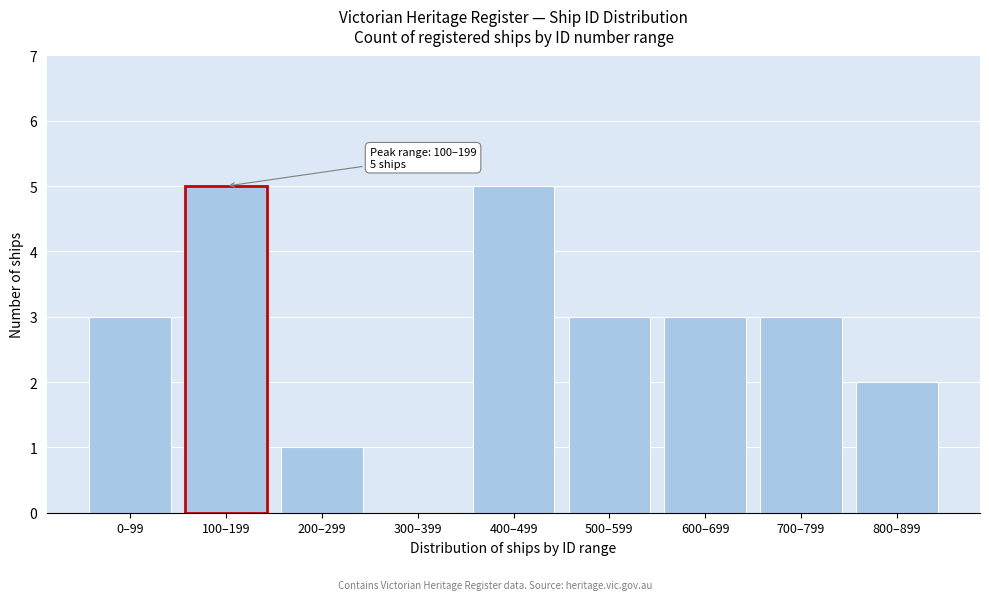

Reading left to right, extract all data points from this chart.

0–99=3	100–199=5	200–299=1	300–399=0	400–499=5	500–599=3	600–699=3	700–799=3	800–899=2